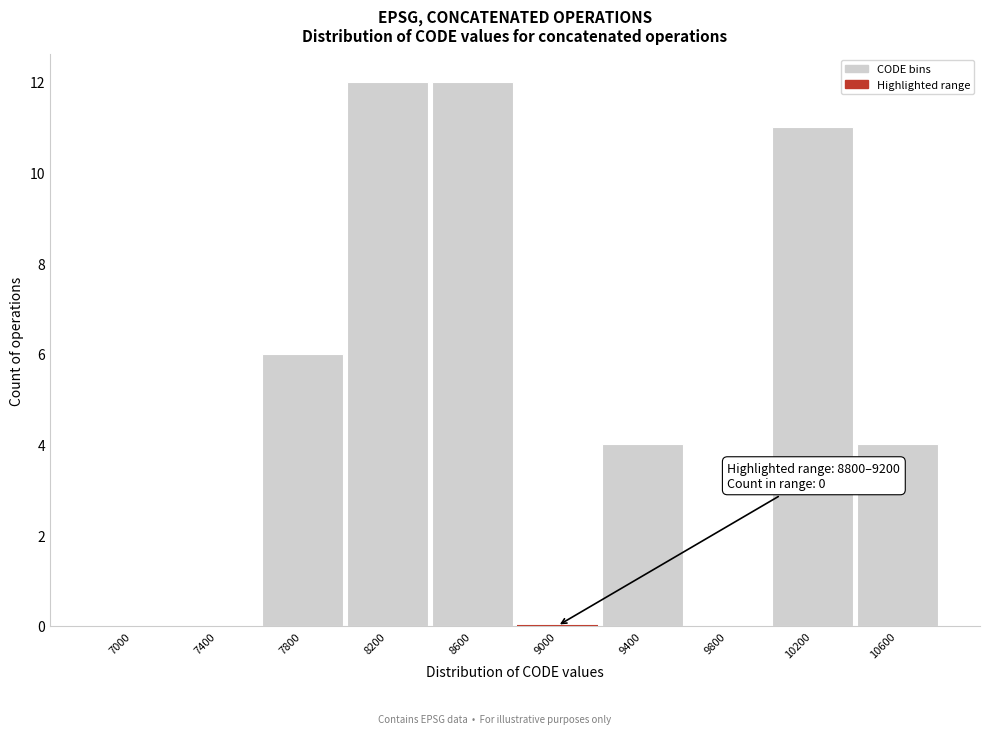

Reading left to right, list all the values displayed in this chart.

7000=0	7400=0	7800=6	8200=12	8600=12	9000=0	9400=4	9800=0	10200=11	10600=4